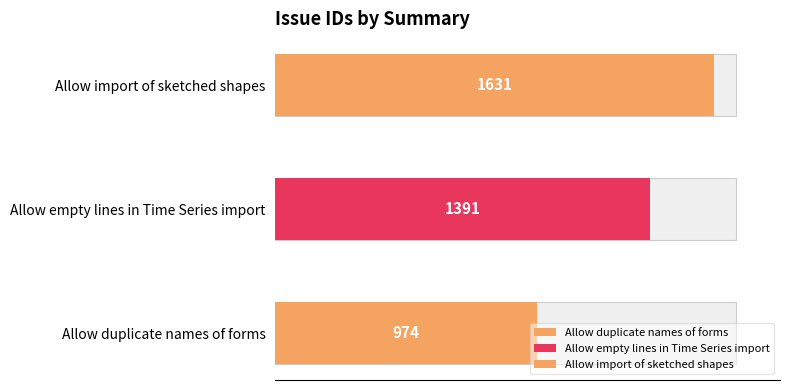

What is the sum of all values?

3996